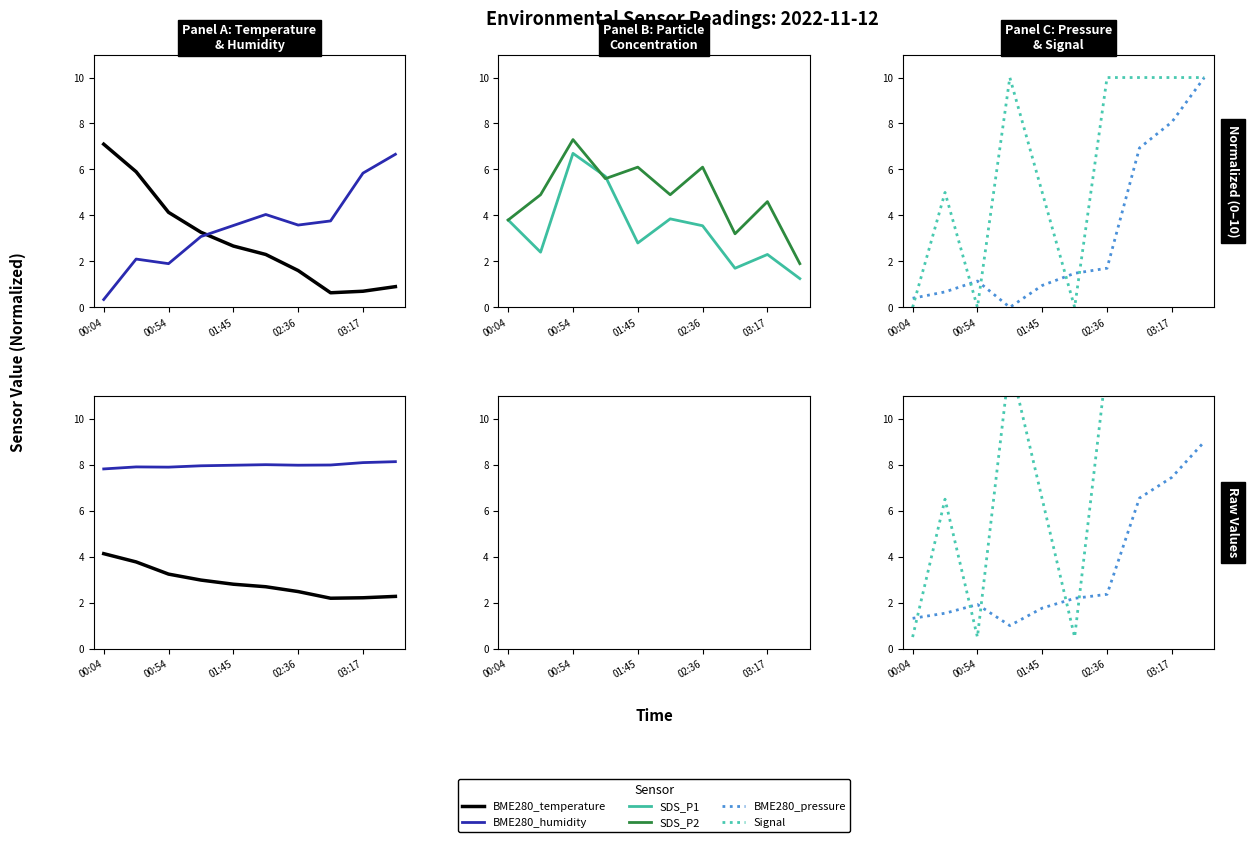

Is it true that SDS_P2 equals 27.8 at 00:54?

False